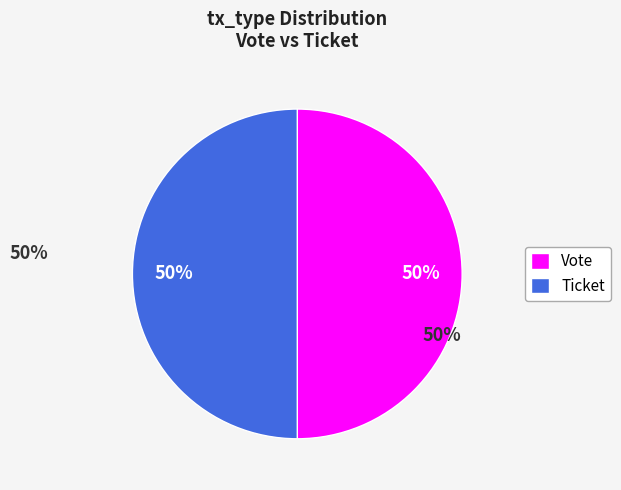

Is it true that Ticket is 60% of the pie?

False